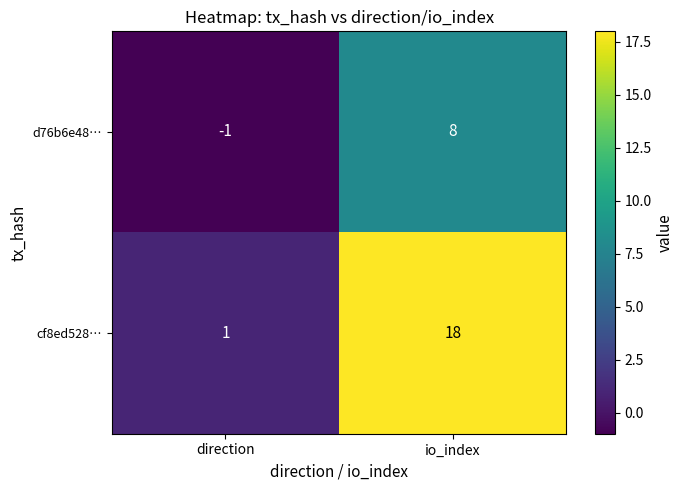

List the series in order of their overall mean, lowest first.

d76b6e48…, cf8ed528…